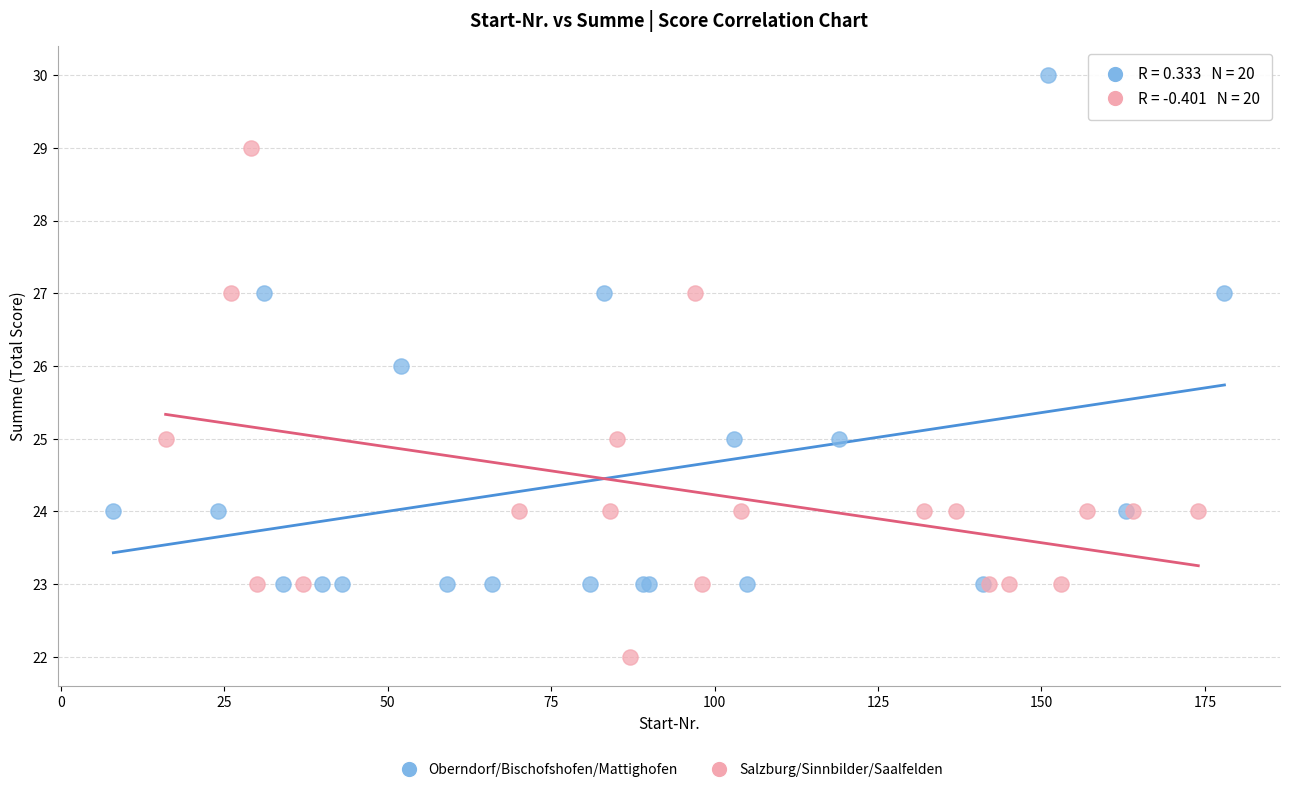

Which series contains the lowest Y value?

Salzburg/Sinnbilder/Saalfelden